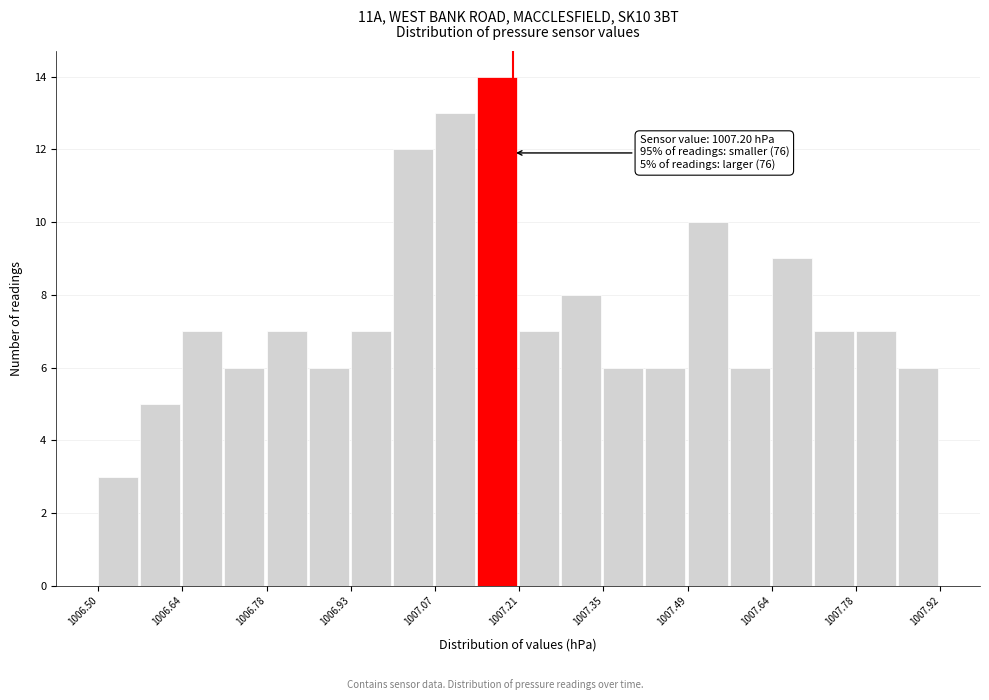

Read against the x-axis, roughly where is the centre of the tallest bar?

1007.18